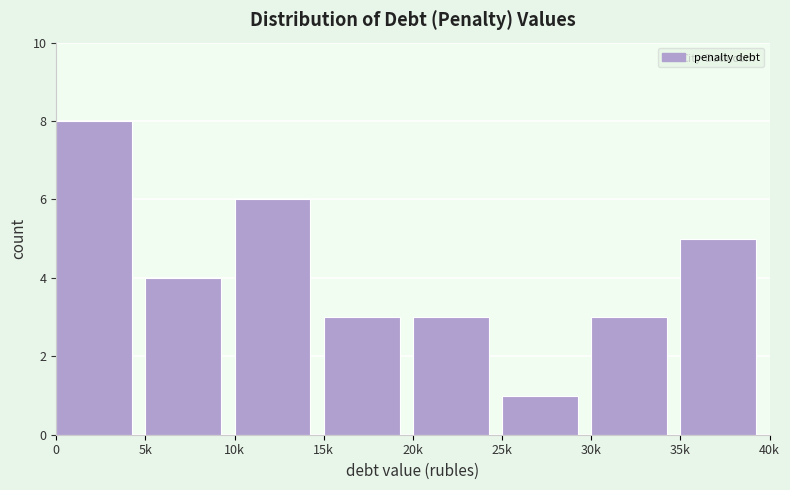

Reading left to right, list all the values displayed in this chart.

8	4	6	3	3	1	3	5